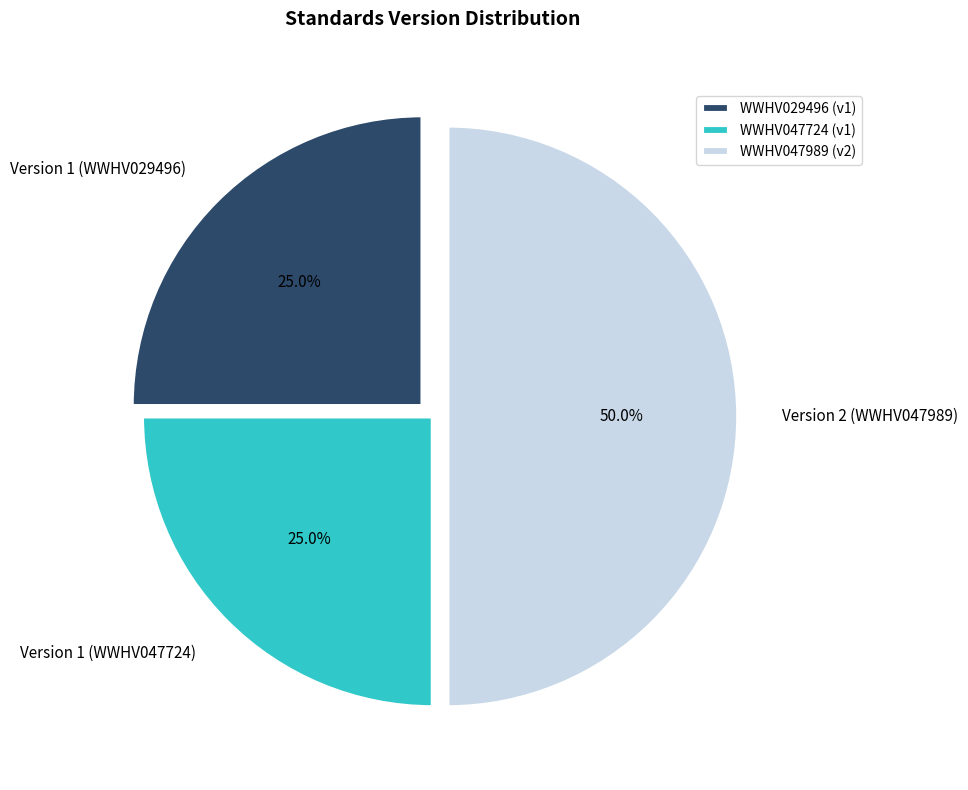

What is the ratio of the value at Version 1 (WWHV029496) to the value at Version 1 (WWHV047724)?

1.0